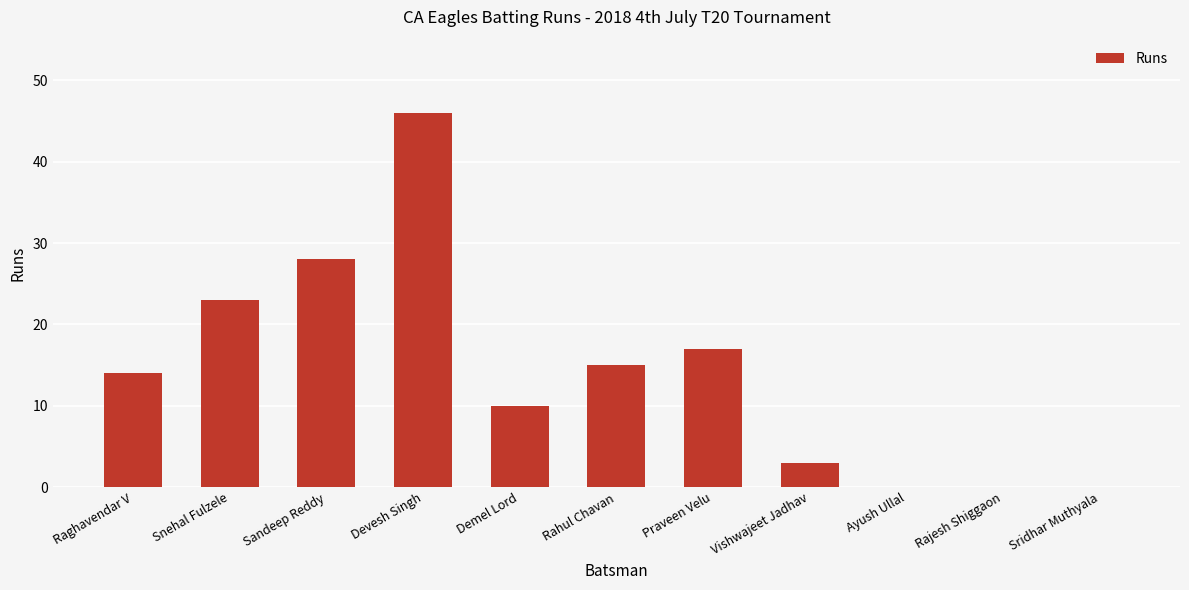

Is it true that the value at Rajesh Shiggaon is 18?

False